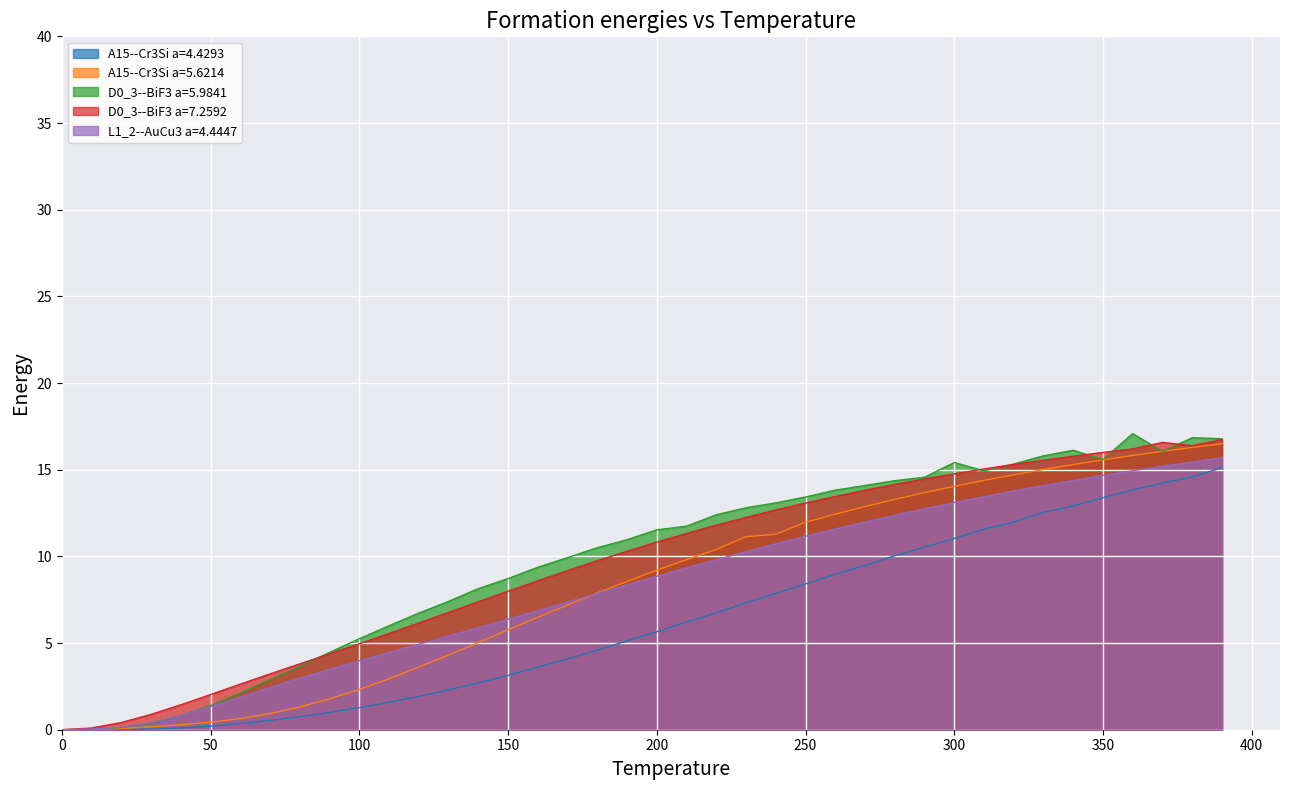

What is the total value across all series at 100?

17.8